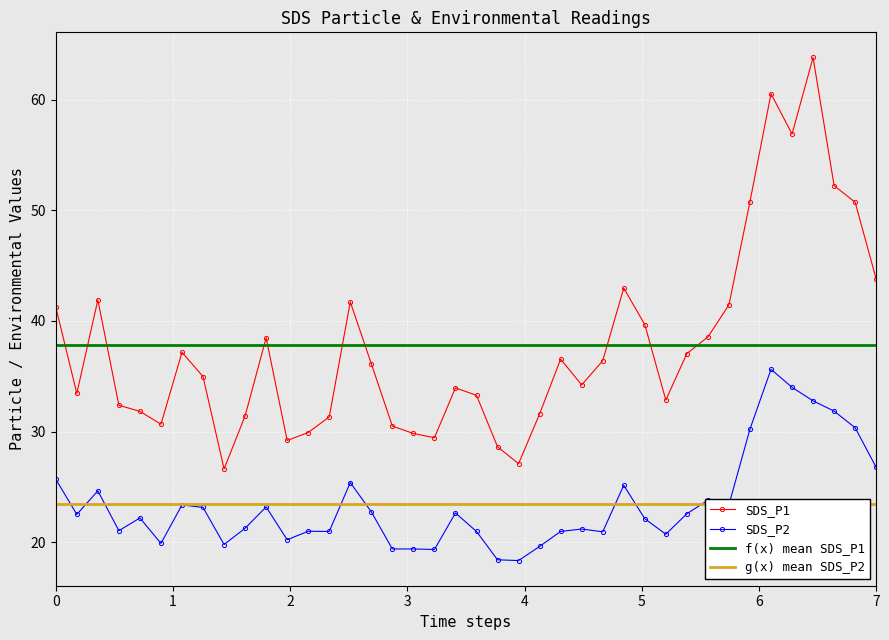

What is the smallest value displayed?

18.4